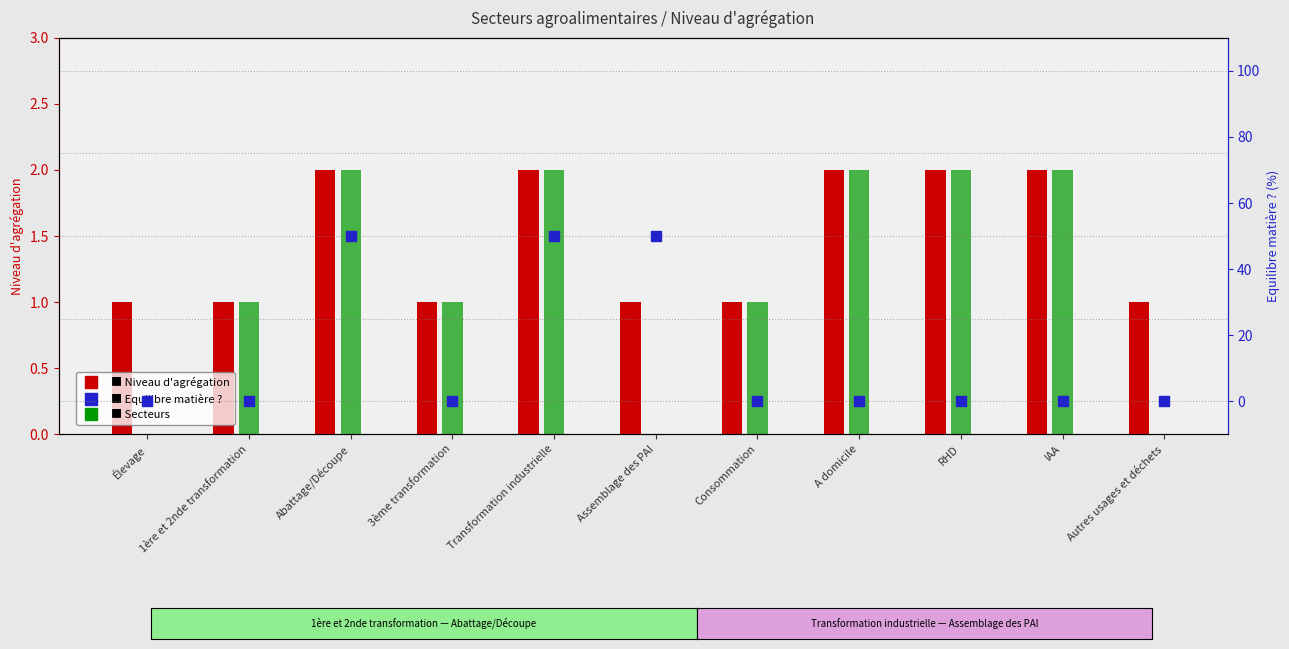

Which series reaches the minimum Y coordinate?

Secteurs